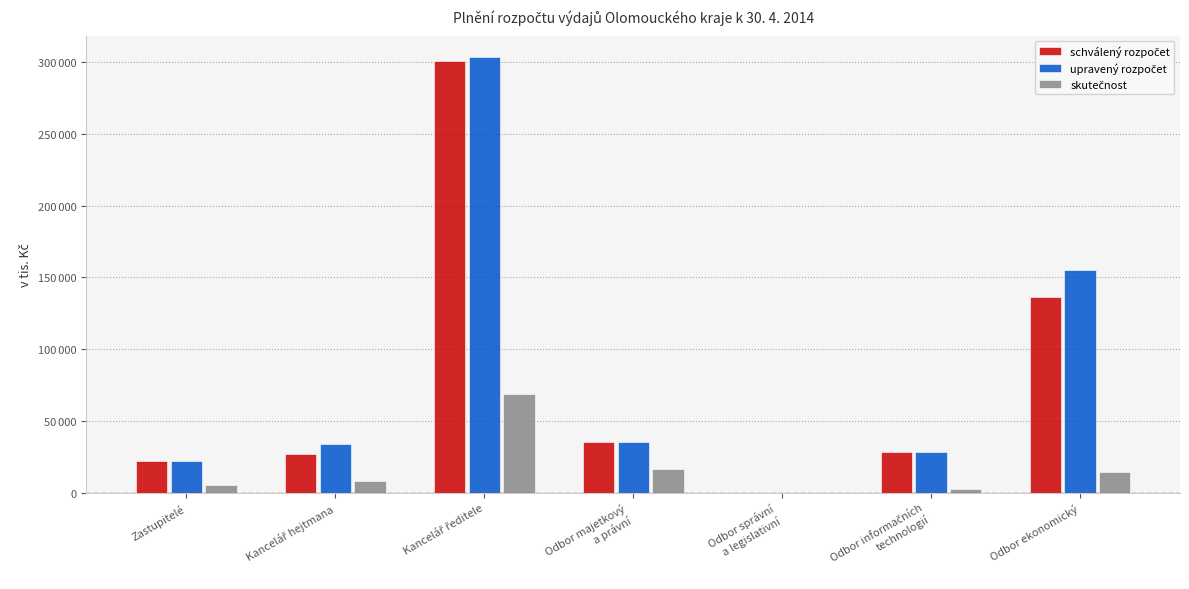

Does the chart contain stacked bars?

No